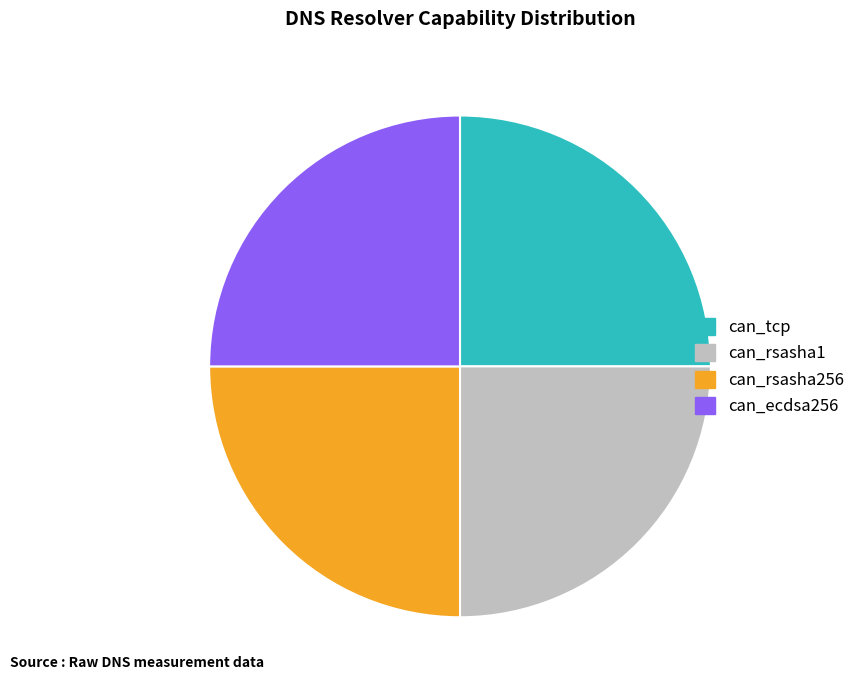

Is there any slice that represents more than half of the pie?

No